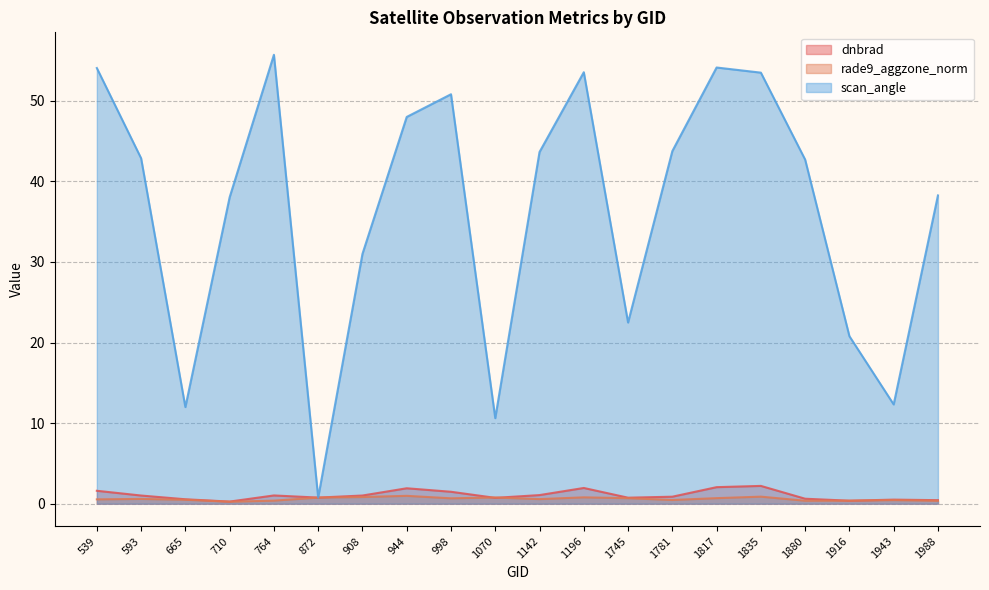

List the series in order of their peak value, highest first.

scan_angle, dnbrad, rade9_aggzone_norm